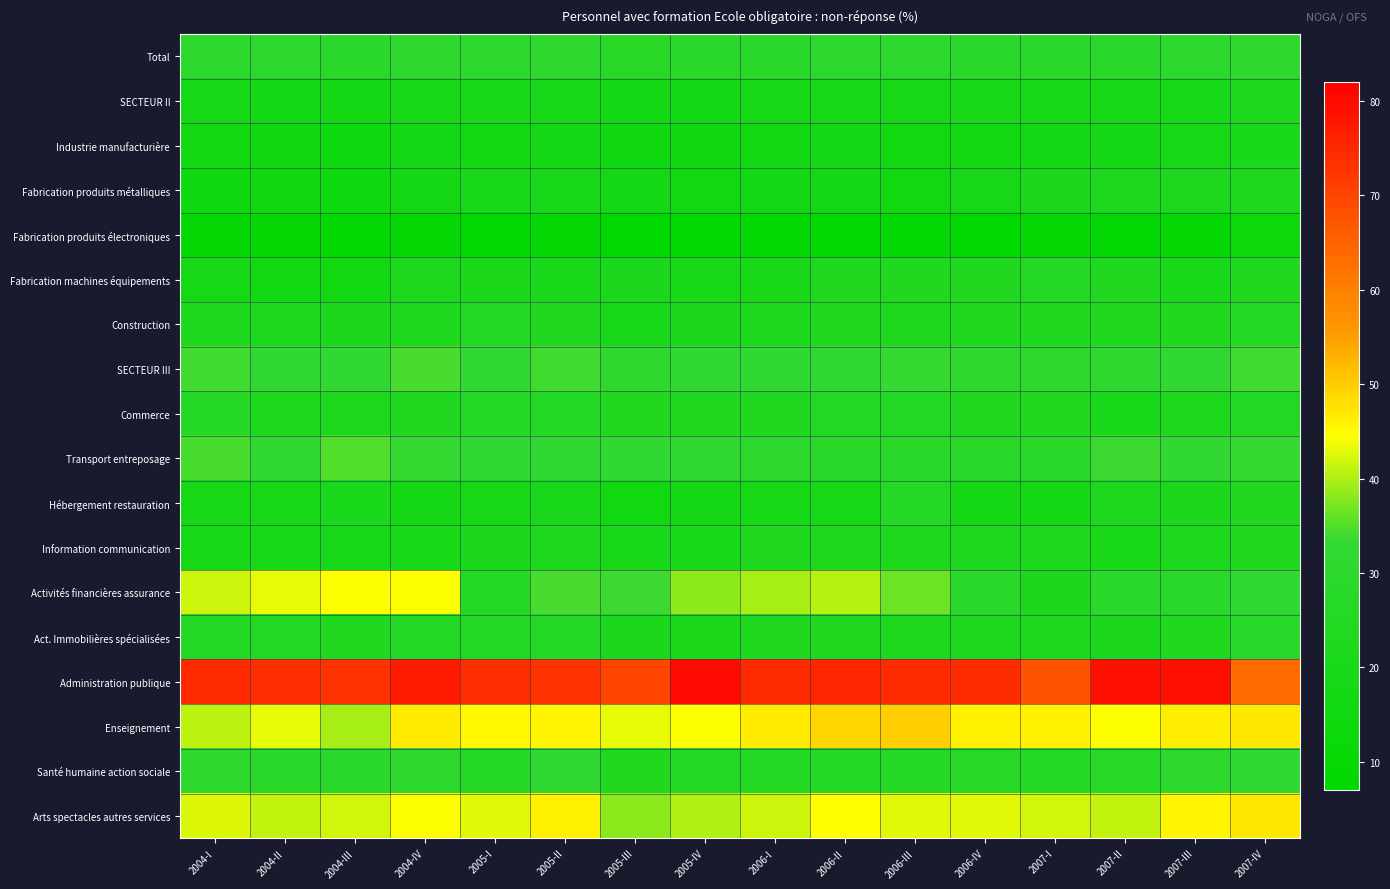

Which has a higher value, 2004-I or 2006-III?

2004-I